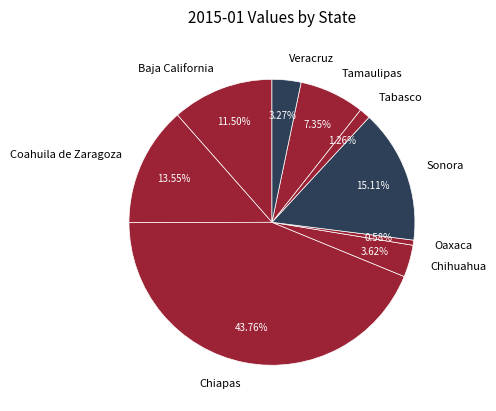

True or false: Chihuahua accounts for 4% of the total.

True